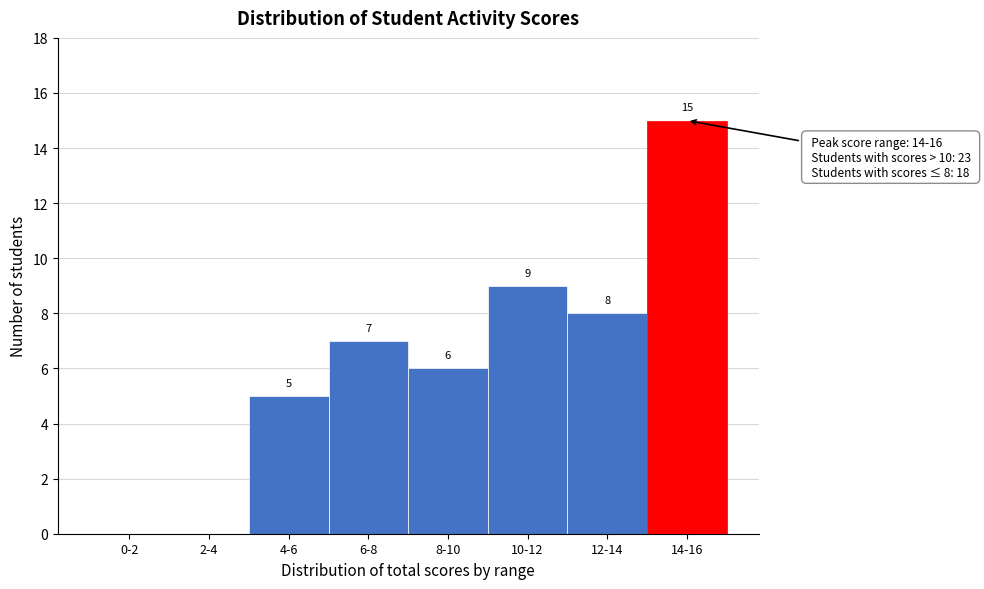

Reading right to left, extract all data points from this chart.

14-16=15	12-14=8	10-12=9	8-10=6	6-8=7	4-6=5	2-4=0	0-2=0